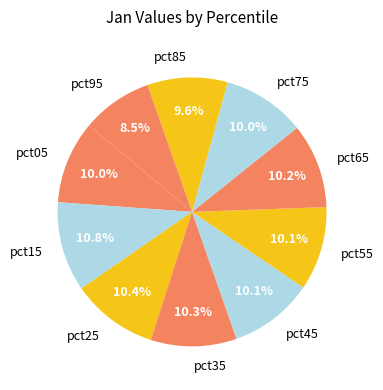

To the nearest percent, what is the combined percentage of pct45 and pct75?

20%